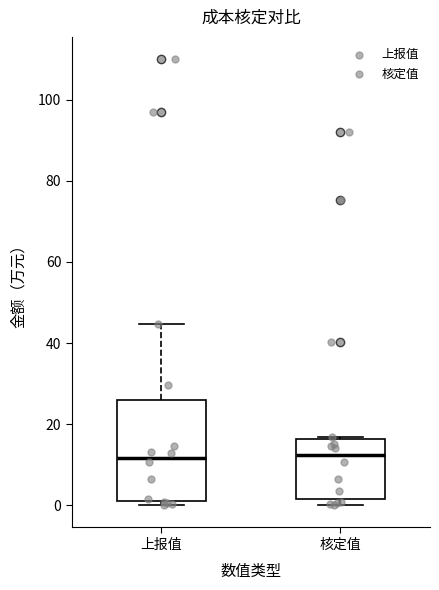

Where does the median line of the box for 核定值 sit on the y-axis? The values are not printed on the chart, so give them approximately, as read against the axis.

12